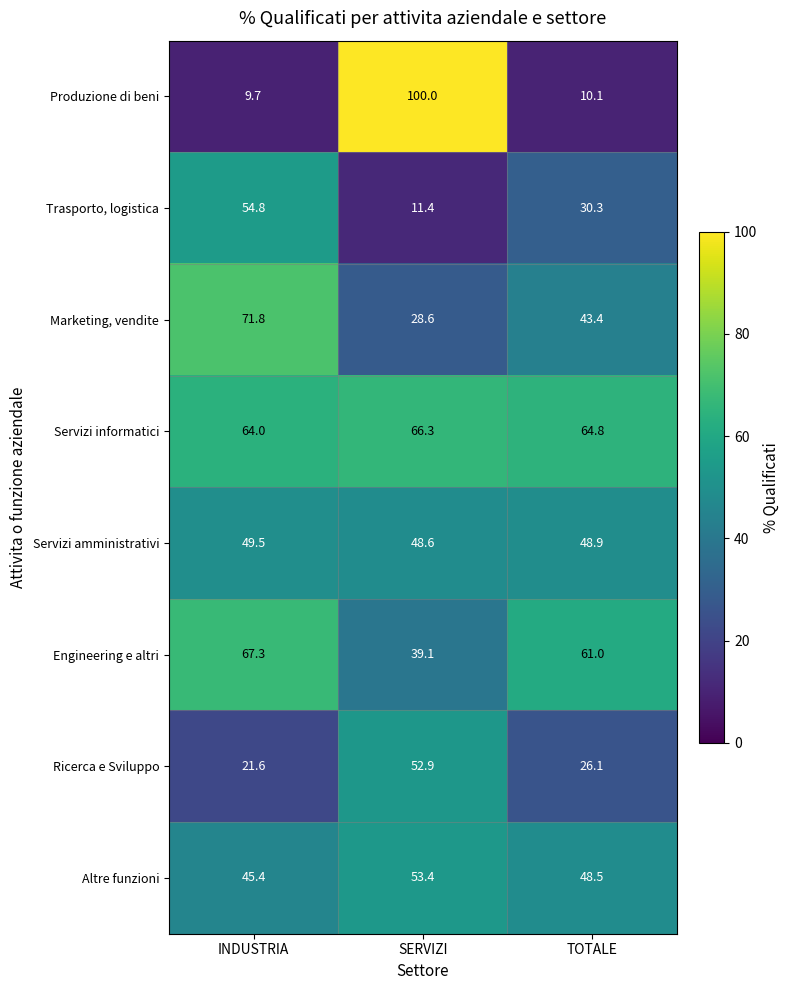

Is it true that Altre funzioni equals 26.2 at SERVIZI?

False